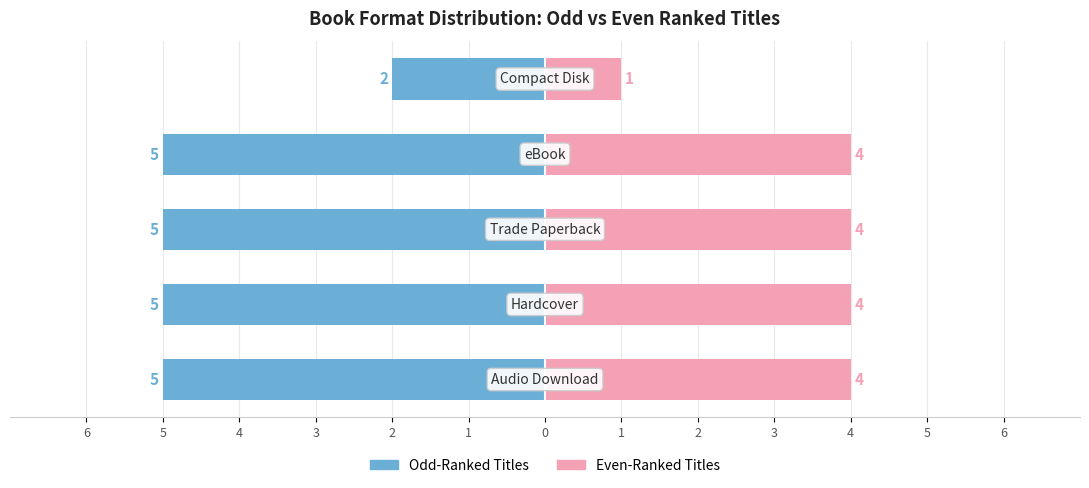

Which series changed the most between 6 and 5?

Odd-Ranked Titles